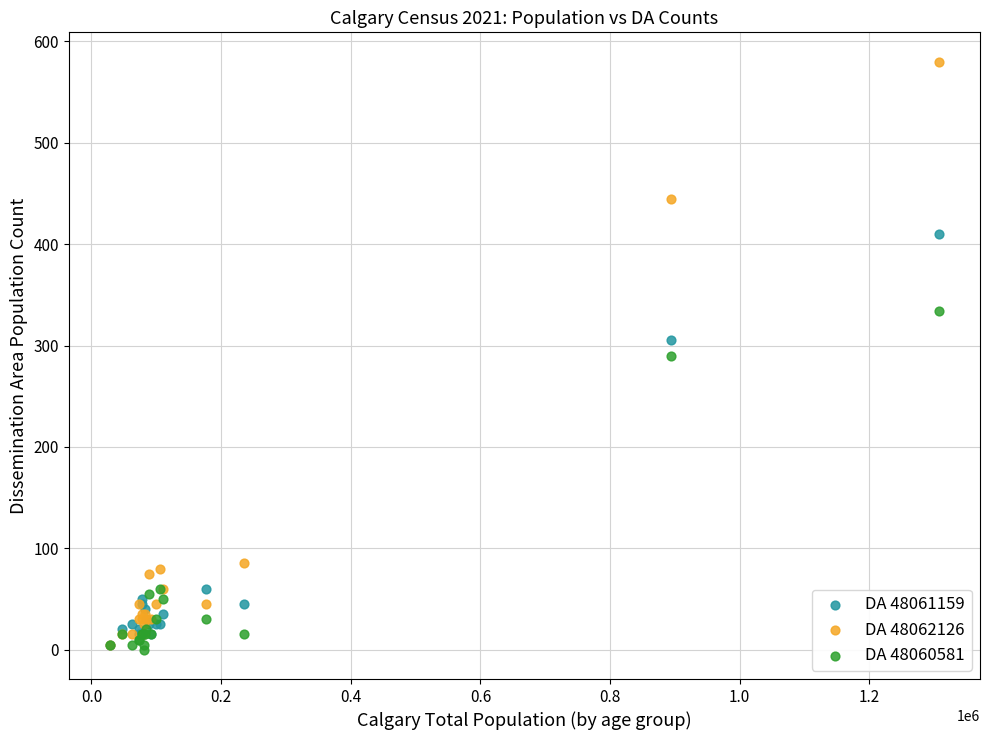

Which series reaches the maximum Y coordinate?

DA 48062126